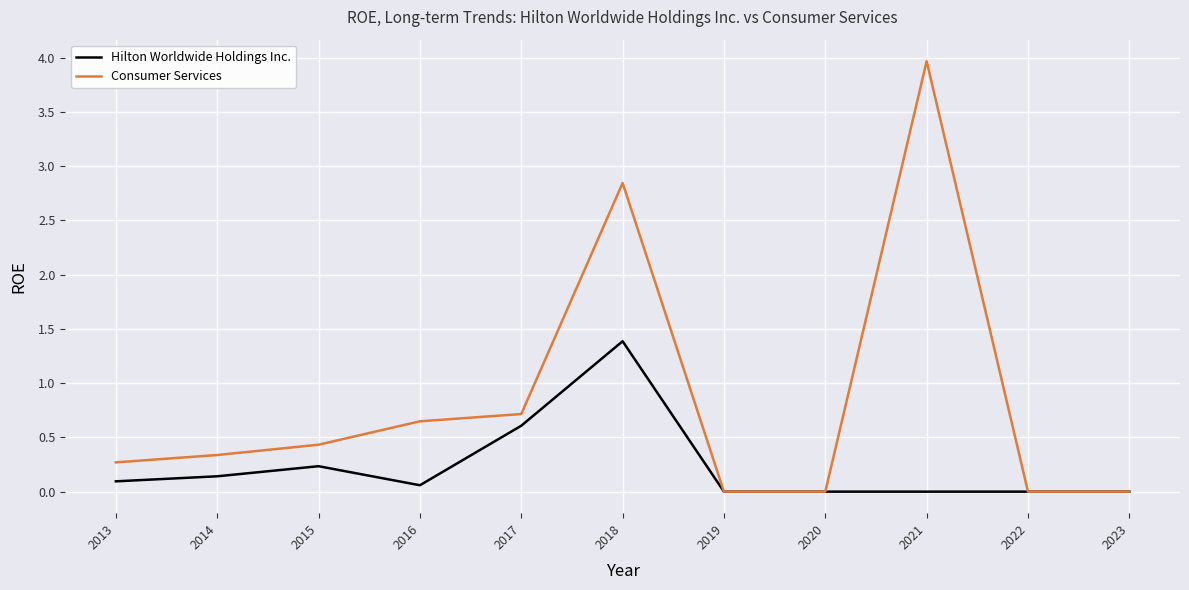

What is the spread (max minus min) of values at 2017?

0.1